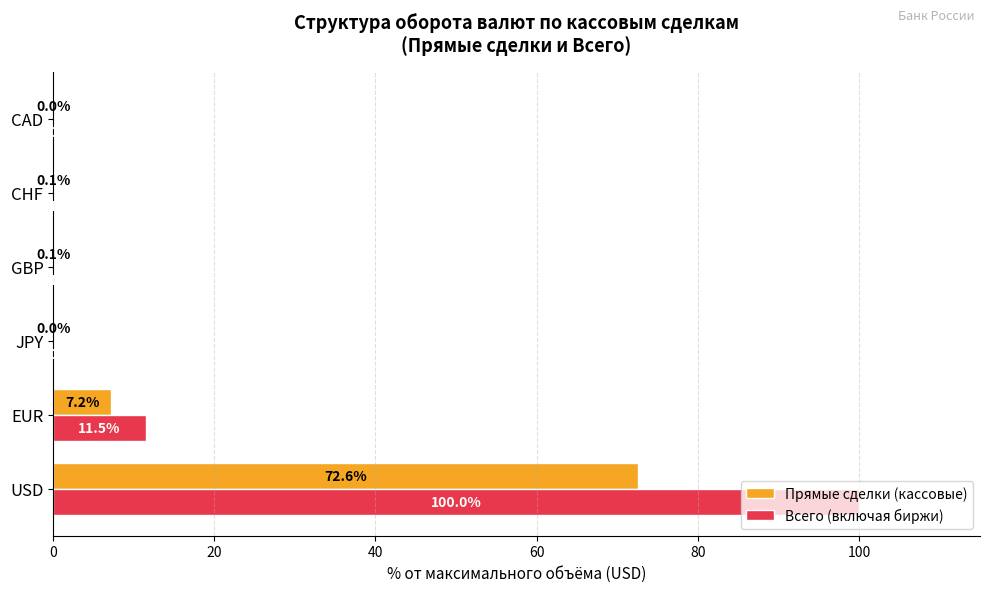

Is the value of Всего (включая биржи) at JPY greater than the value of Прямые сделки (кассовые) at USD?

No